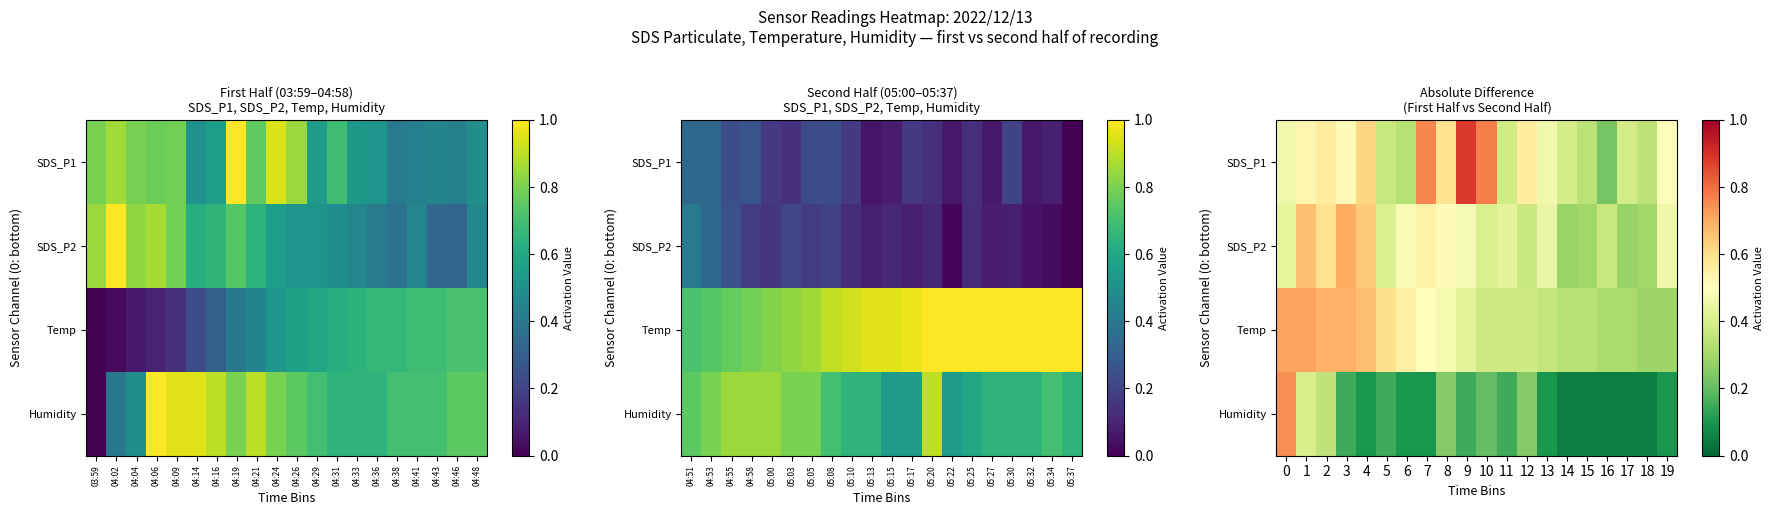

Is the value of Temp at 14 greater than the value of SDS_P2 at 19?

No